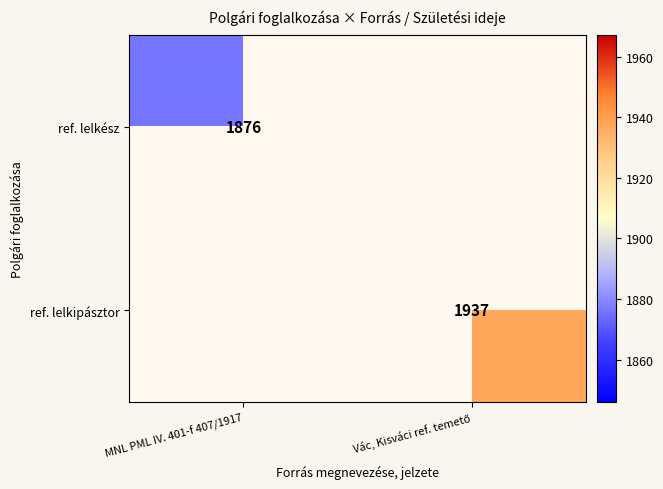

The value of ref. lelkész at MNL PML IV. 401-f 407/1917 is 613. True or false?

False